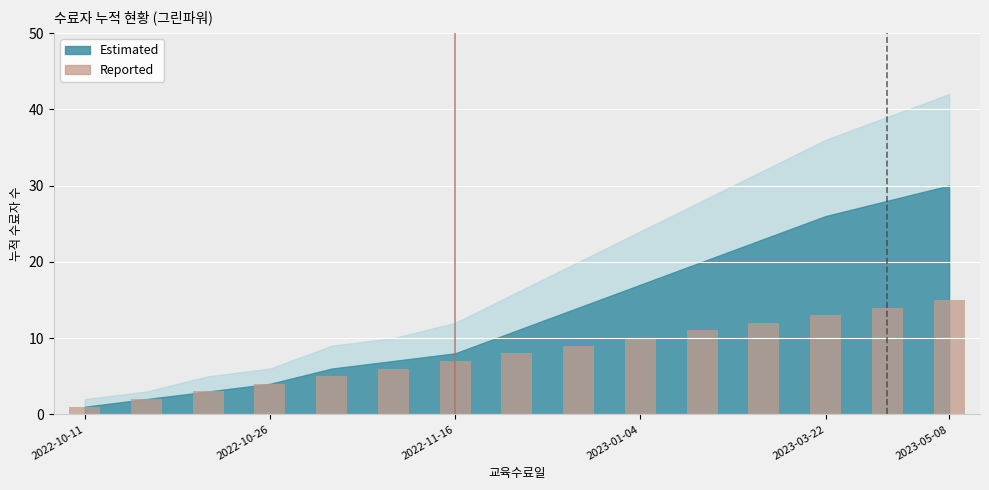

What is the maximum value shown in the chart?

15